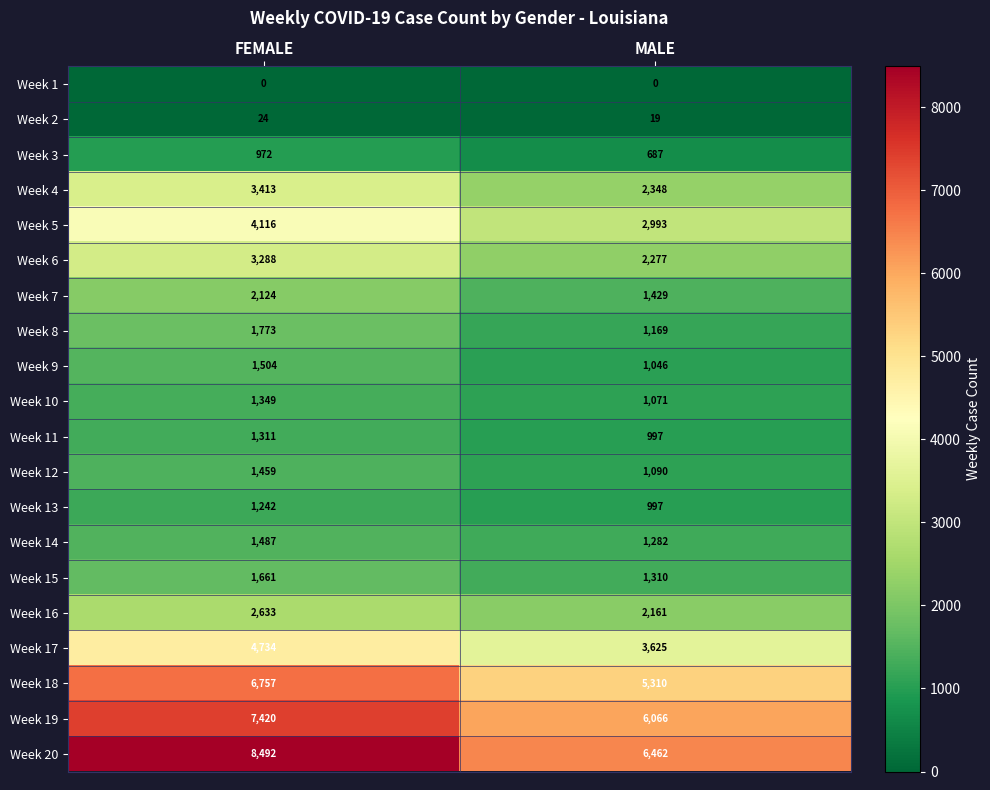

List the series in order of their peak value, highest first.

Week 20, Week 19, Week 18, Week 17, Week 5, Week 4, Week 6, Week 16, Week 7, Week 8, Week 15, Week 9, Week 14, Week 12, Week 10, Week 11, Week 13, Week 3, Week 2, Week 1